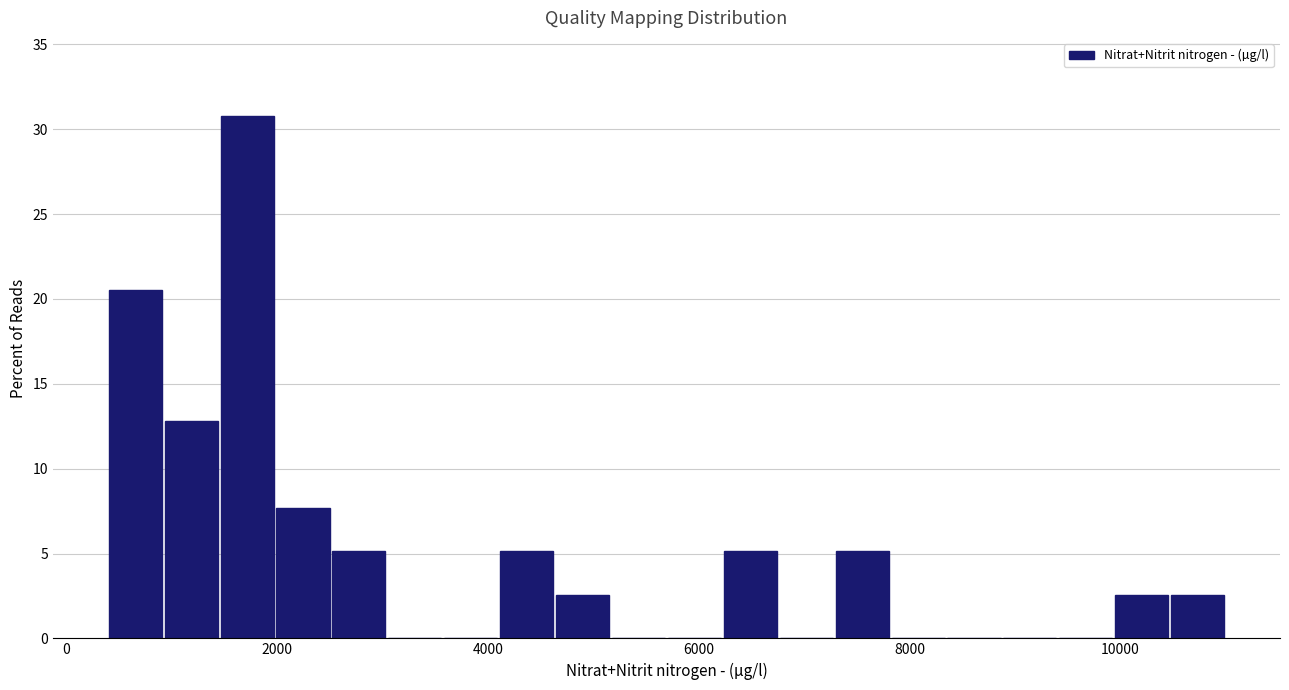

Around what value on the x-axis is the tallest bar? Give the approximate position of its centre, as read against the axis.

1800